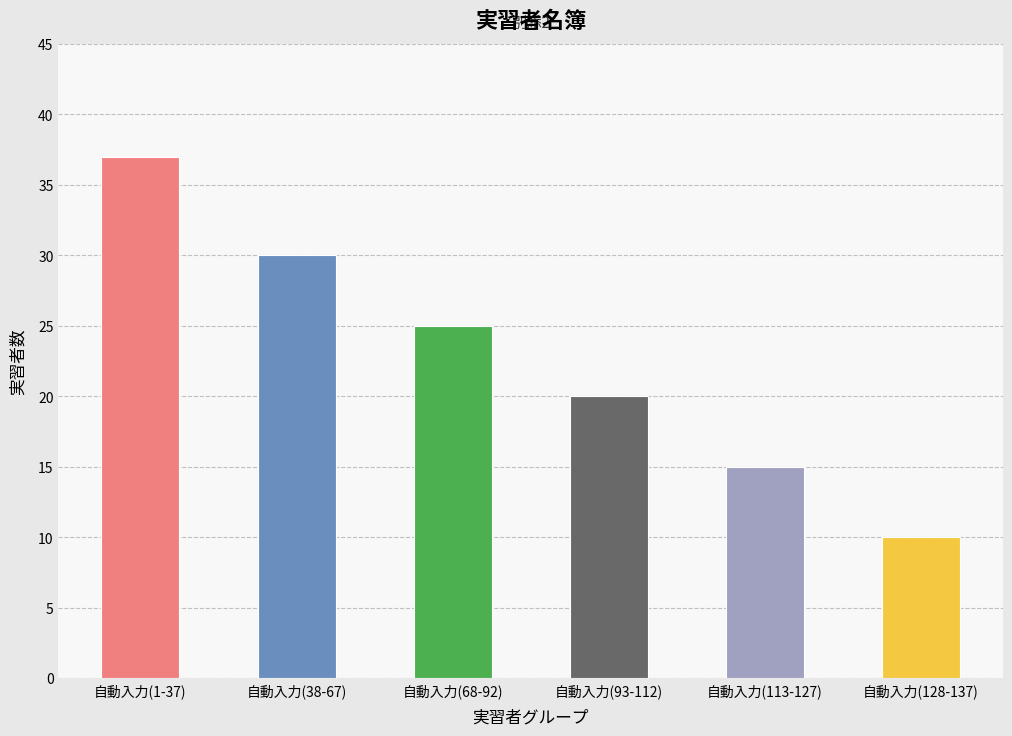

Reading left to right, transcribe all the data shown in this chart.

自動入力(1-37)=37	自動入力(38-67)=30	自動入力(68-92)=25	自動入力(93-112)=20	自動入力(113-127)=15	自動入力(128-137)=10